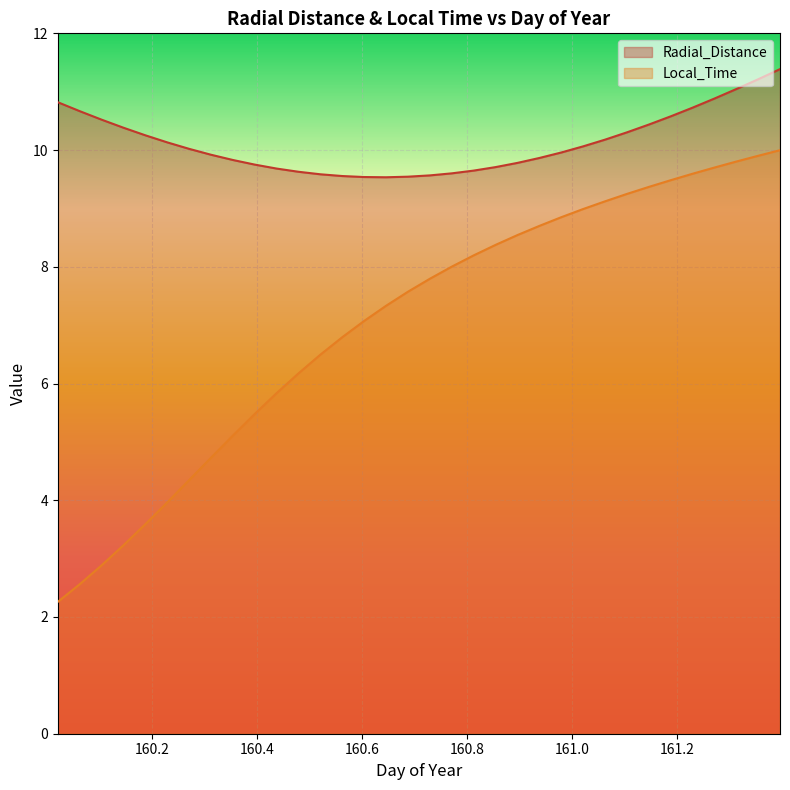

The value of Radial_Distance at 160.5625 is 6.6. True or false?

False